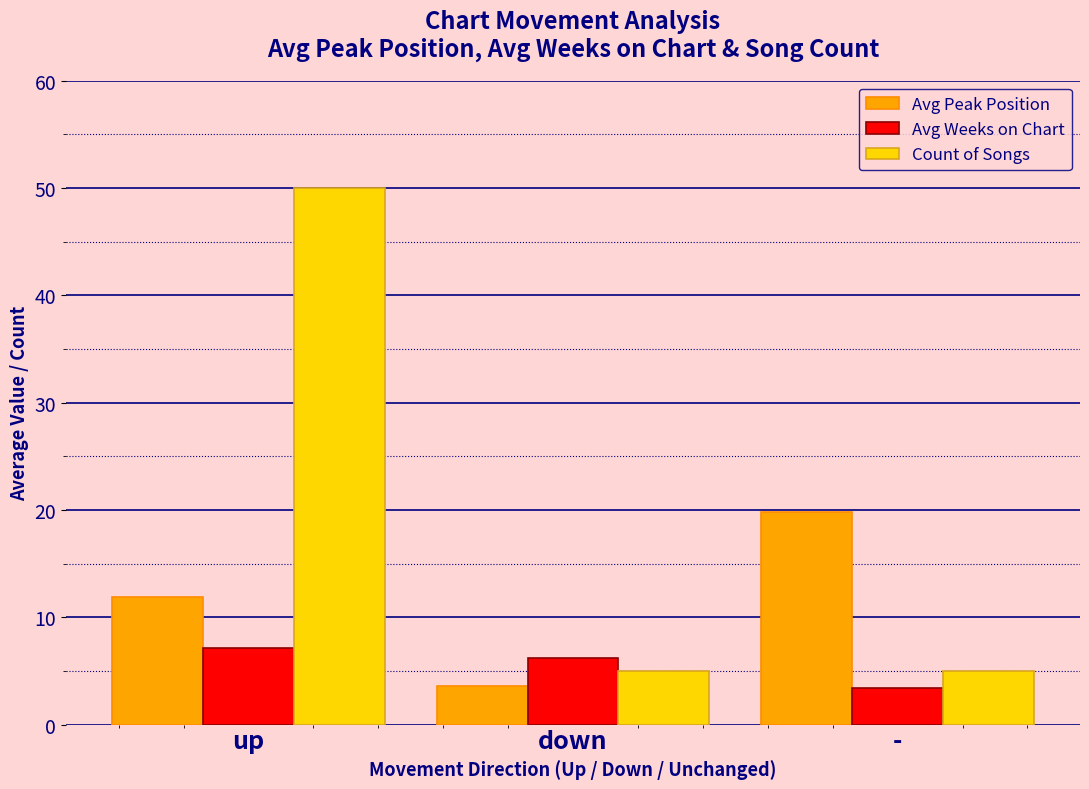

Is it true that Avg Weeks on Chart equals 7.1 at up?

True